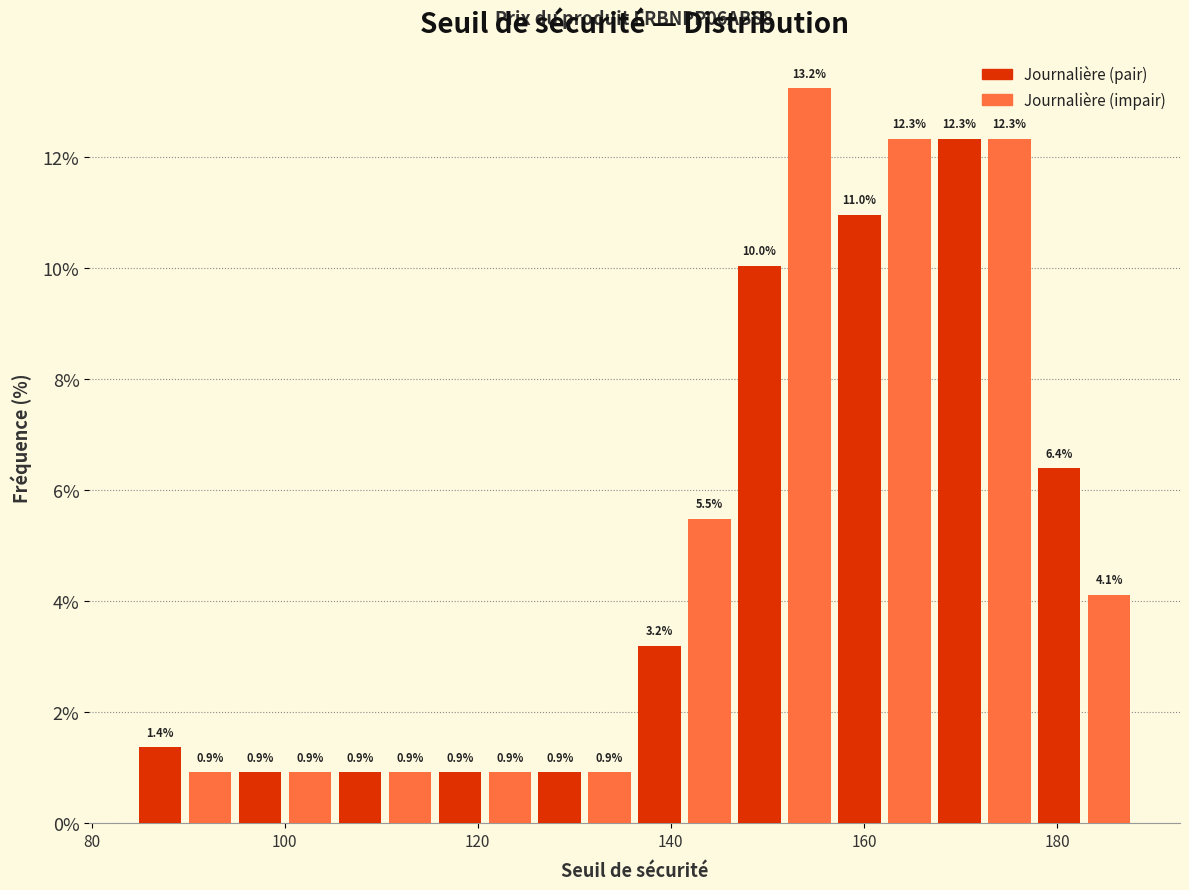

Around what value on the x-axis is the tallest bar? Give the approximate position of its centre, as read against the axis.

154